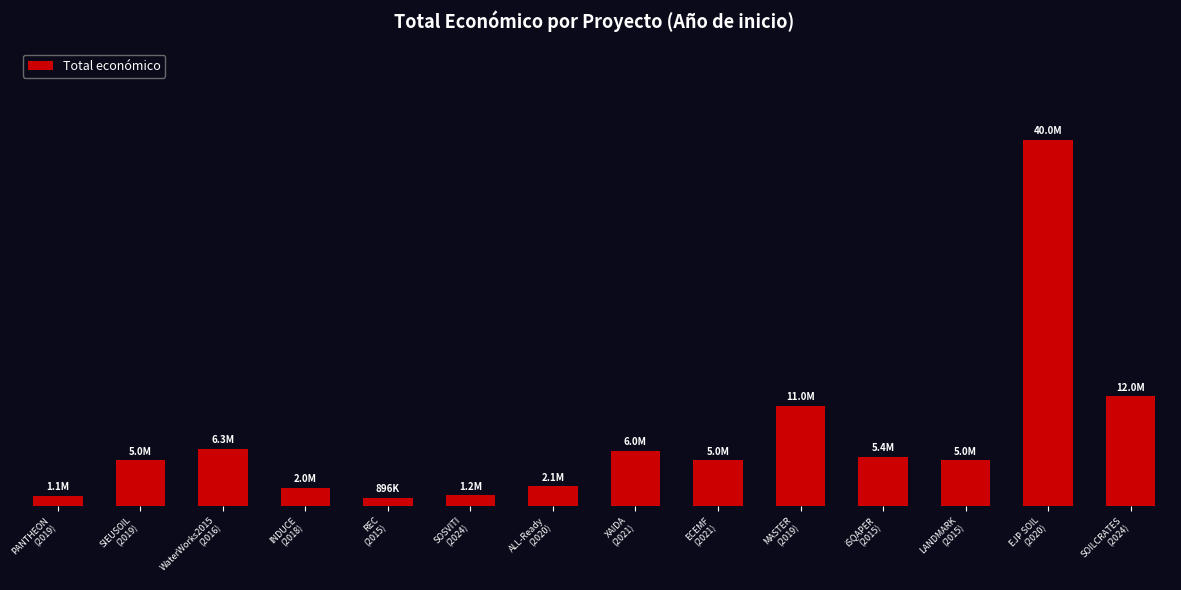

Reading right to left, what are all the values shown in this chart?

SOILCRATES
(2024)=11987316	EJP SOIL
(2020)=40000000	LANDMARK
(2015)=4999663	iSQAPER
(2015)=5375375	MASTER
(2019)=10950171	ECEMF
(2021)=4999563	XAIDA
(2021)=5999241	ALL-Ready
(2020)=2136174	SOSVITI
(2024)=1159200	REC
(2015)=895500	INDUCE
(2018)=1997191	WaterWorks2015
(2016)=6267994	SIEUSOIL
(2019)=4985475	PANTHEON
(2019)=1117800